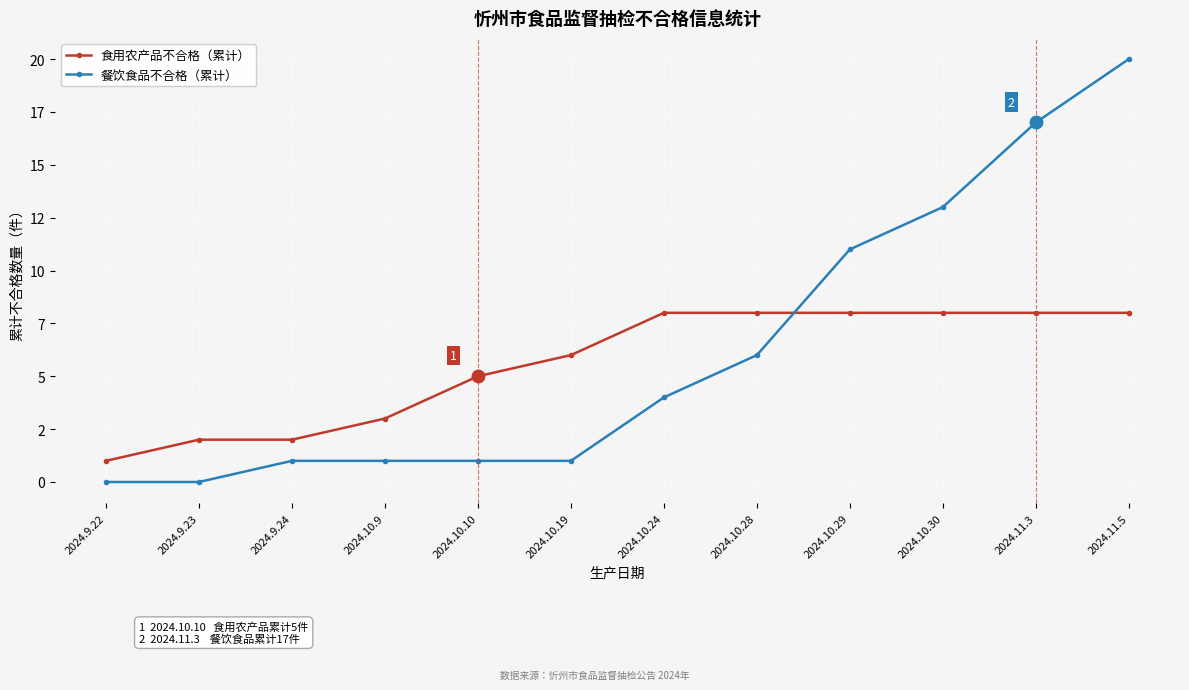

Does the chart have visible grid lines?

Yes